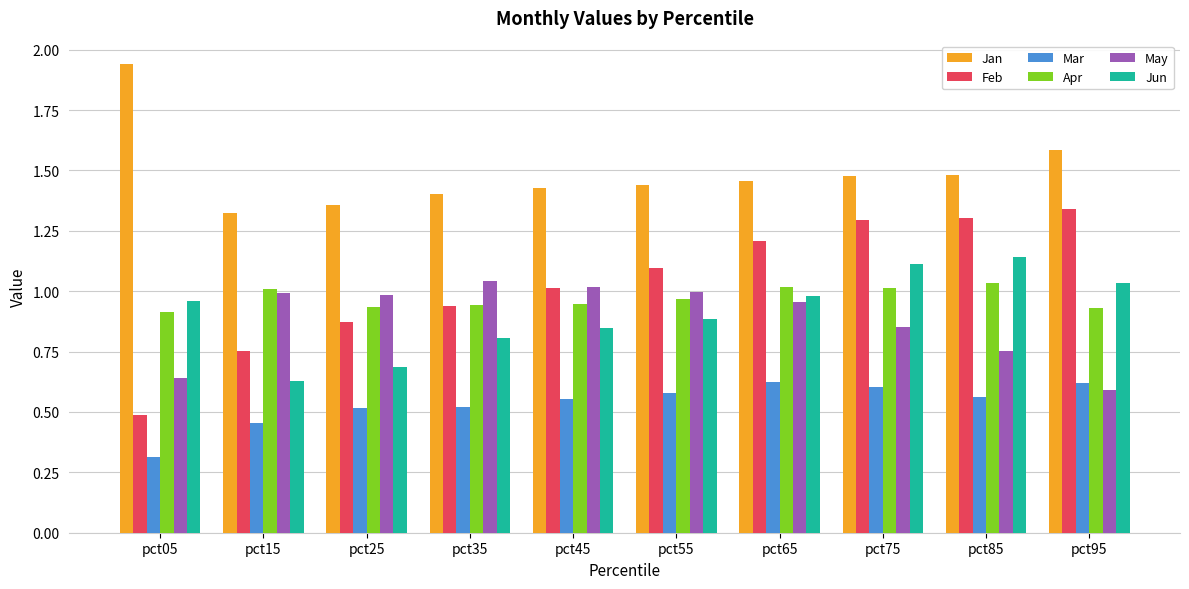

The May series shows 0.3 at pct55. True or false?

False